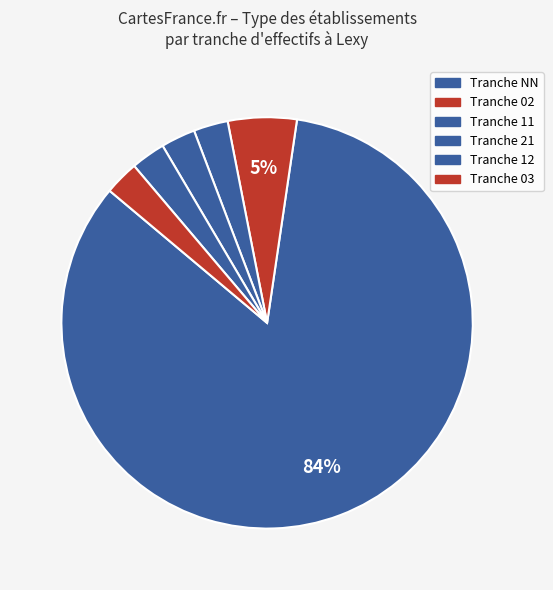

How many slices are in this pie chart?

6